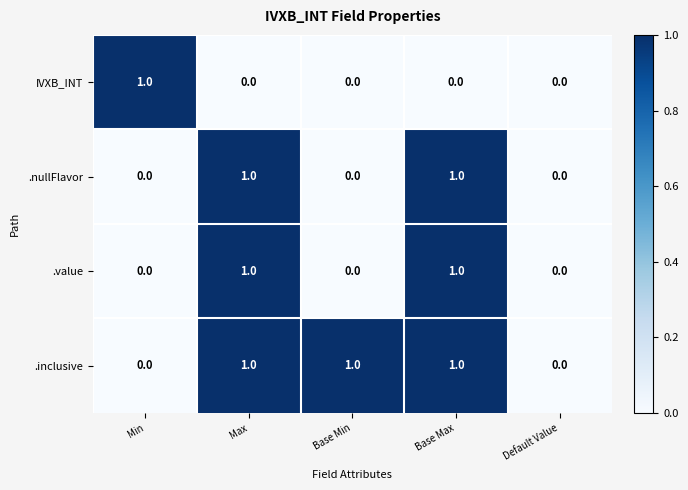

Reading left to right, what are all the values shown in this chart?

IVXB_INT: Min=1	Max=0	Base Min=0	Base Max=0	Default Value=0
.nullFlavor: Min=0	Max=1	Base Min=0	Base Max=1	Default Value=0
.value: Min=0	Max=1	Base Min=0	Base Max=1	Default Value=0
.inclusive: Min=0	Max=1	Base Min=1	Base Max=1	Default Value=0